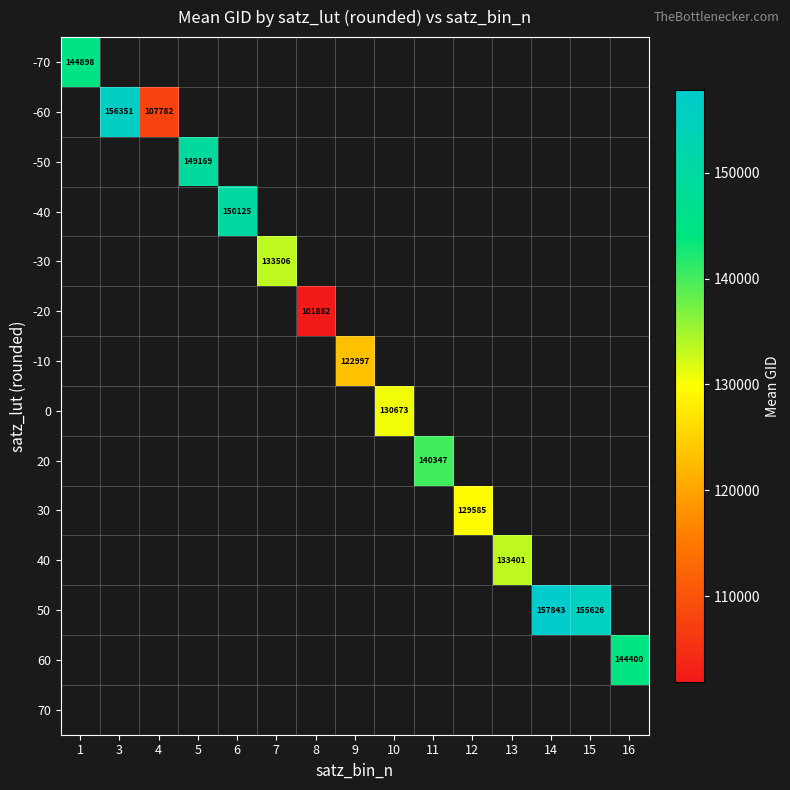

At how many categories does at least one series exceed 148003?

5